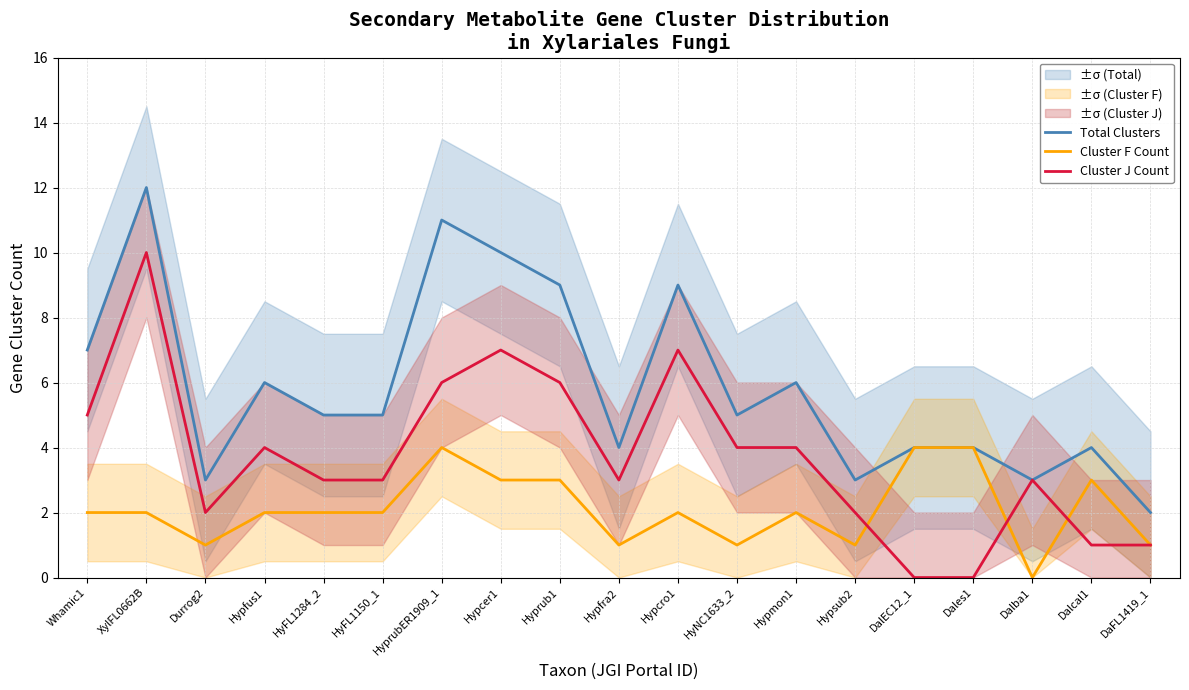

How many values in Cluster F Count are above zero?

18